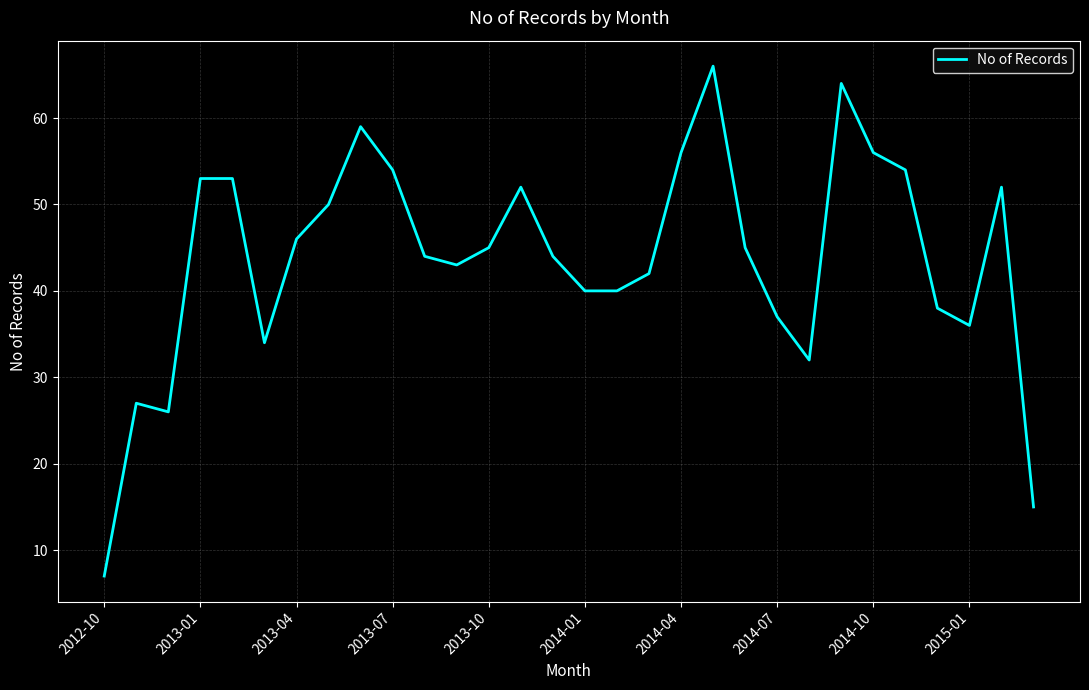

What is the greatest value displayed?

66